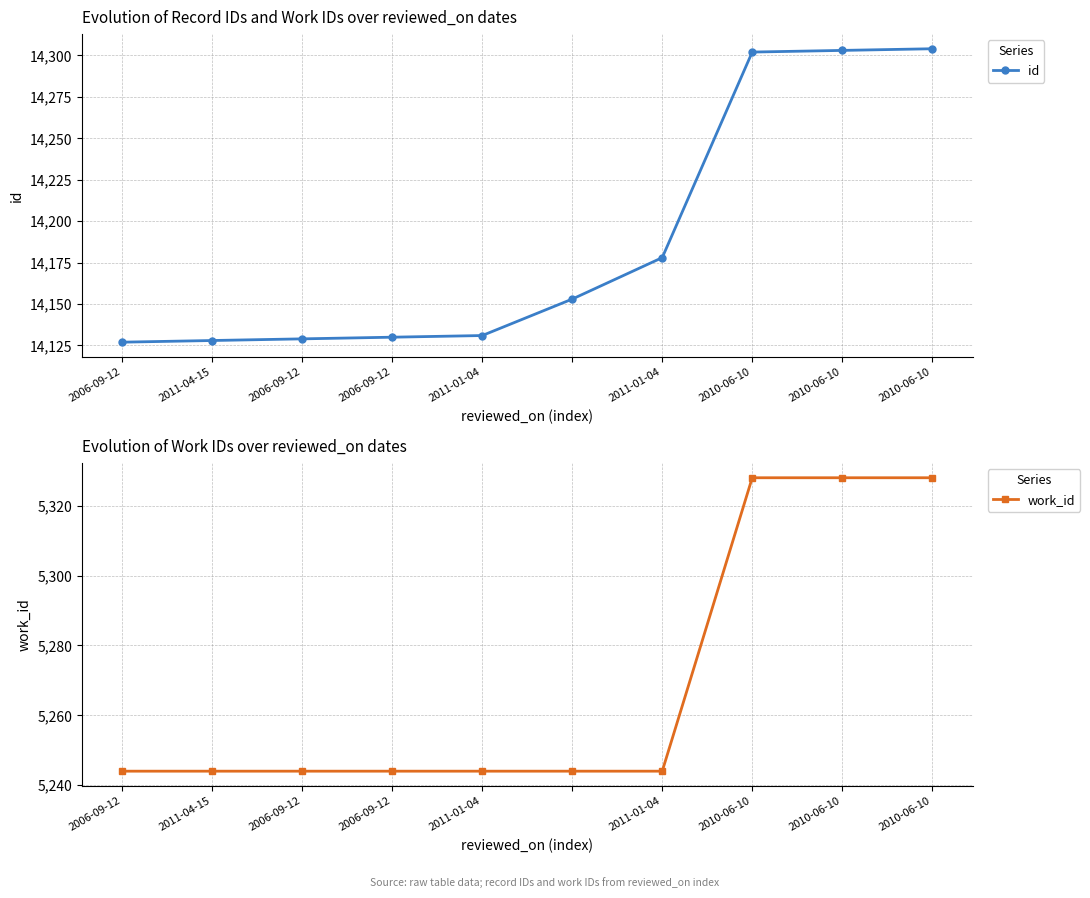

True or false: work_id has a value of 8943 at 2006-09-12.

False